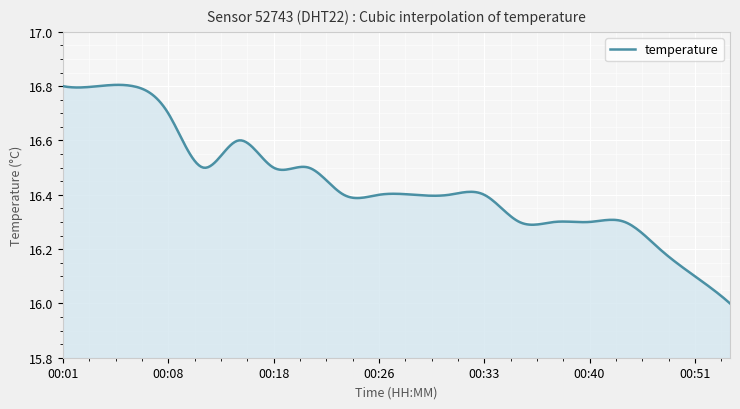

Reading right to left, list all the values displayed in this chart.

00:53=16.0	00:51=16.1	00:48=16.2	00:43=16.3	00:40=16.3	00:38=16.3	00:35=16.3	00:33=16.4	00:30=16.4	00:28=16.4	00:26=16.4	00:23=16.4	00:21=16.5	00:18=16.5	00:16=16.6	00:13=16.5	00:08=16.7	00:06=16.8	00:03=16.8	00:01=16.8